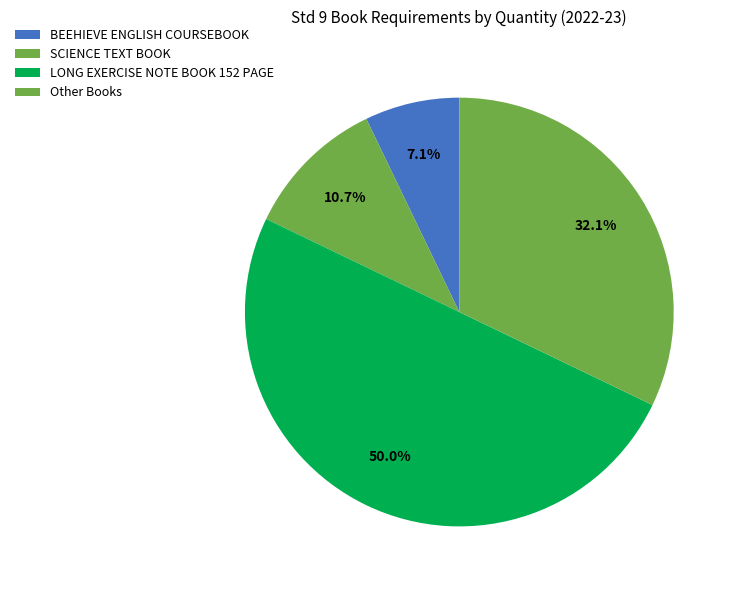

How many segments does this pie chart have?

4